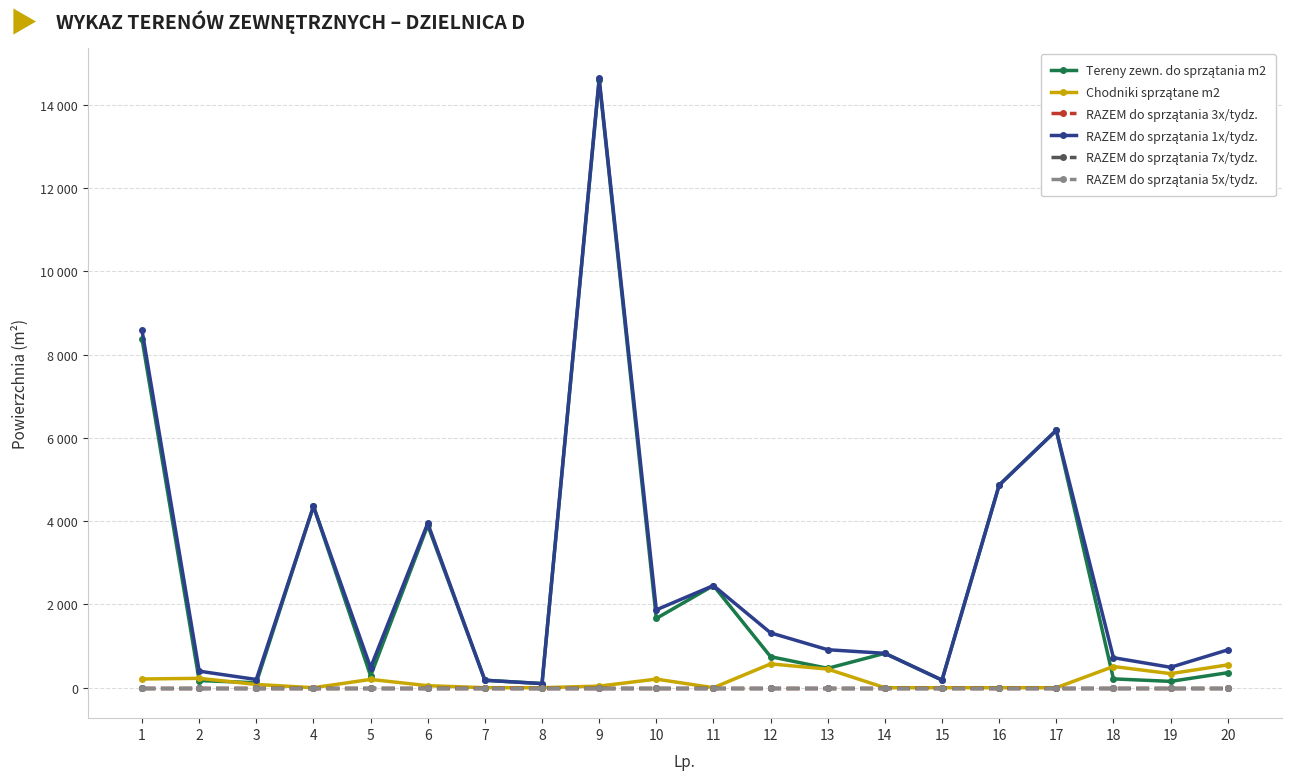

List the series in order of their peak value, highest first.

RAZEM do sprzątania 1x/tydz., Tereny zewn. do sprzątania m2, Chodniki sprzątane m2, RAZEM do sprzątania 3x/tydz., RAZEM do sprzątania 7x/tydz., RAZEM do sprzątania 5x/tydz.